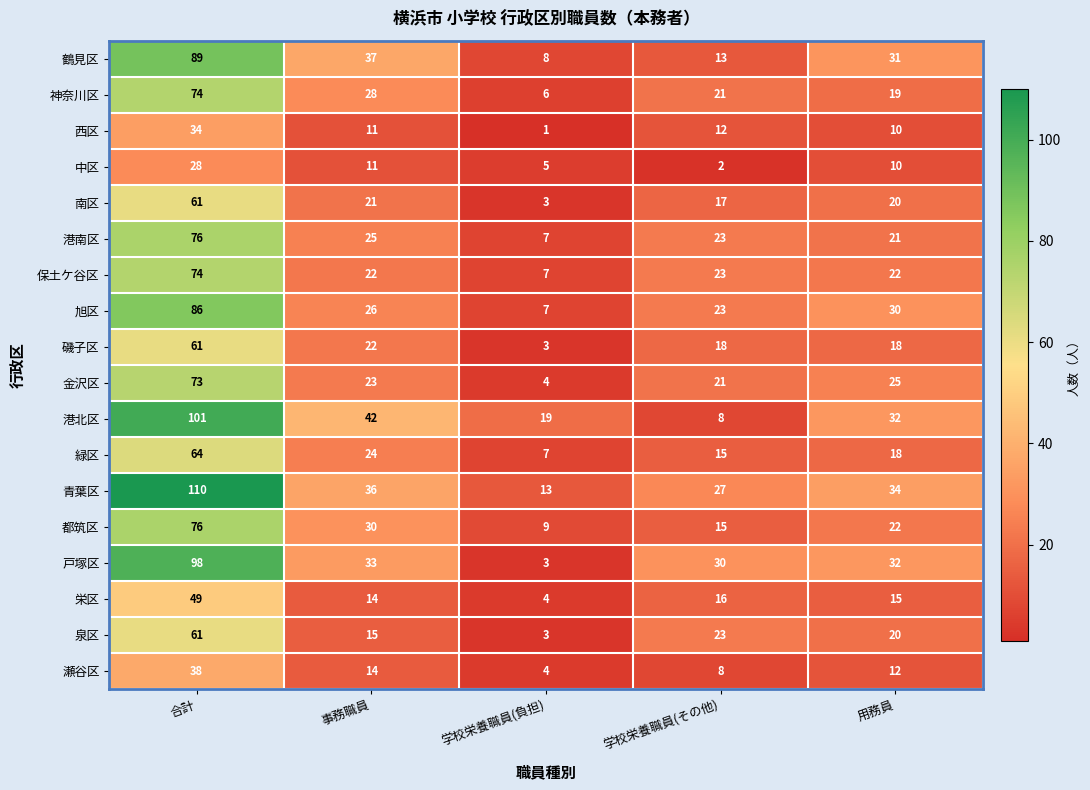

The 戸塚区 series shows 30 at 学校栄養職員(その他). True or false?

True